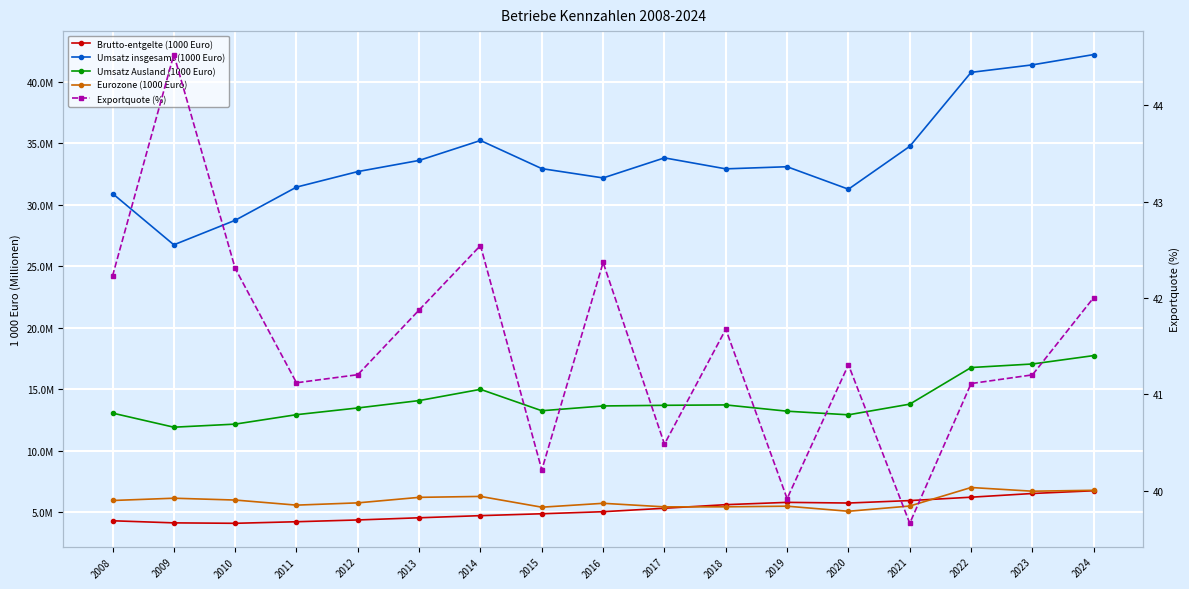

What is the average value of the Umsatz insgesamt (1000 Euro) series?

33821332.0